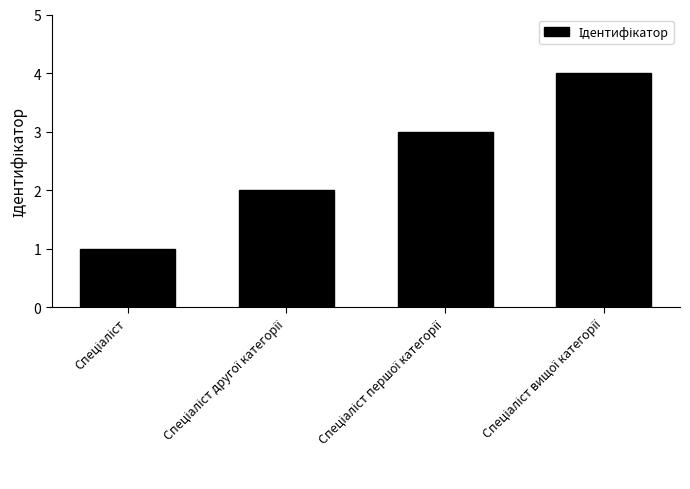

What is the sum of all values?

10